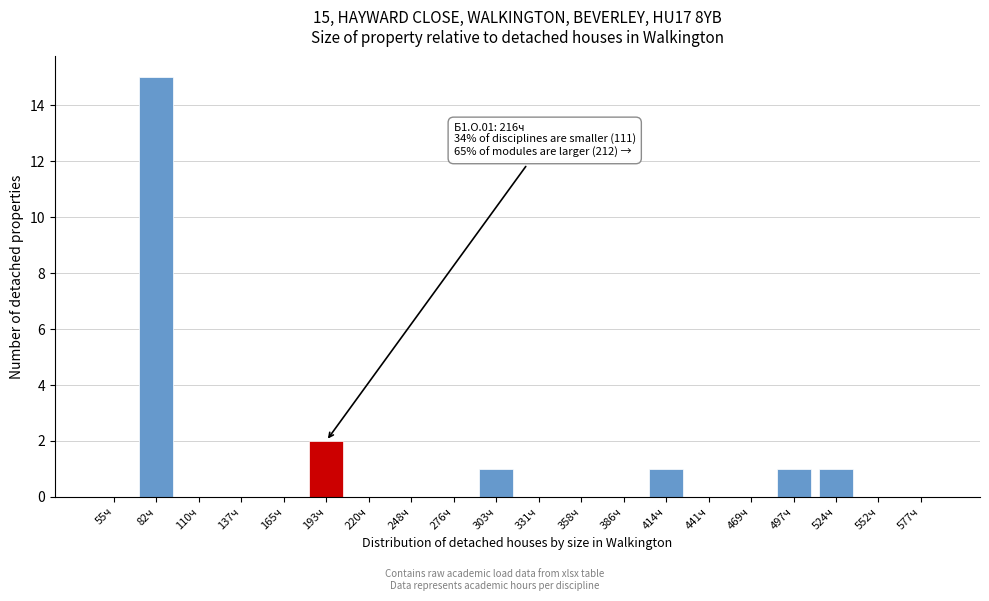

Reading right to left, transcribe all the data shown in this chart.

577ч=0	552ч=0	524ч=1	497ч=1	469ч=0	441ч=0	414ч=1	386ч=0	358ч=0	331ч=0	303ч=1	276ч=0	248ч=0	220ч=0	193ч=2	165ч=0	137ч=0	110ч=0	82ч=15	55ч=0